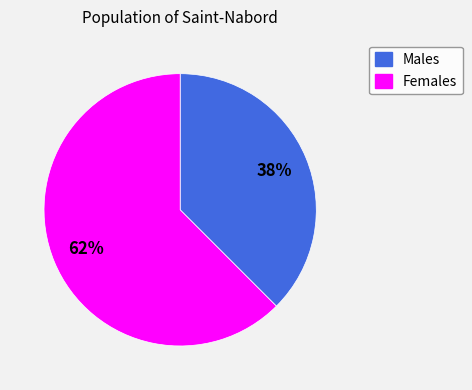

Is there a majority slice in this chart?

Yes